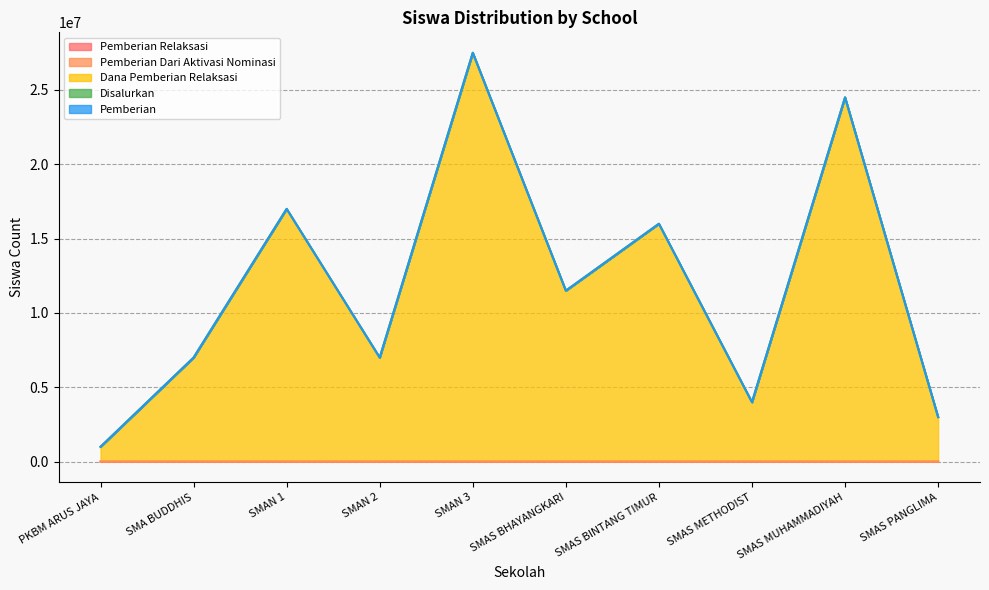

Between SMAN 3 and SMAS BINTANG TIMUR, which series saw the biggest shift?

Dana Pemberian Relaksasi